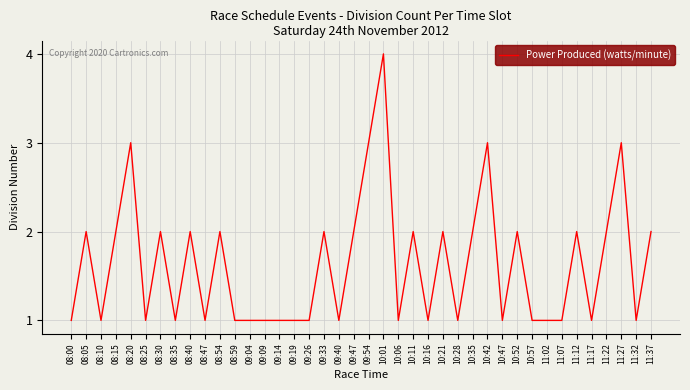

True or false: the data shows 1 at 11:17.

True